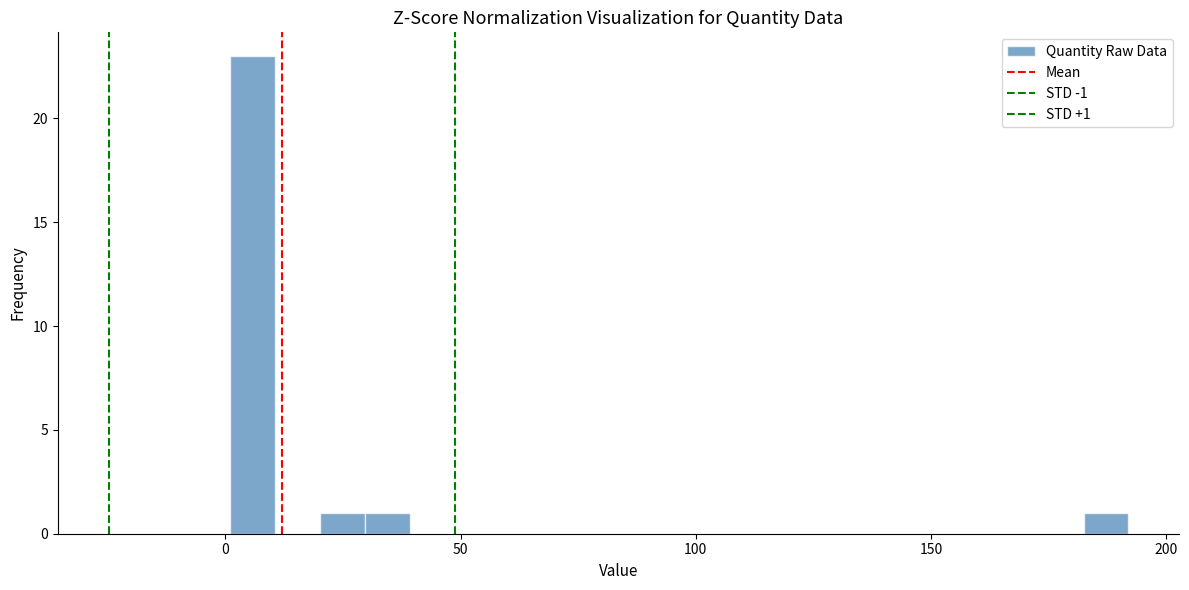

Around what value on the x-axis is the tallest bar? Give the approximate position of its centre, as read against the axis.

5